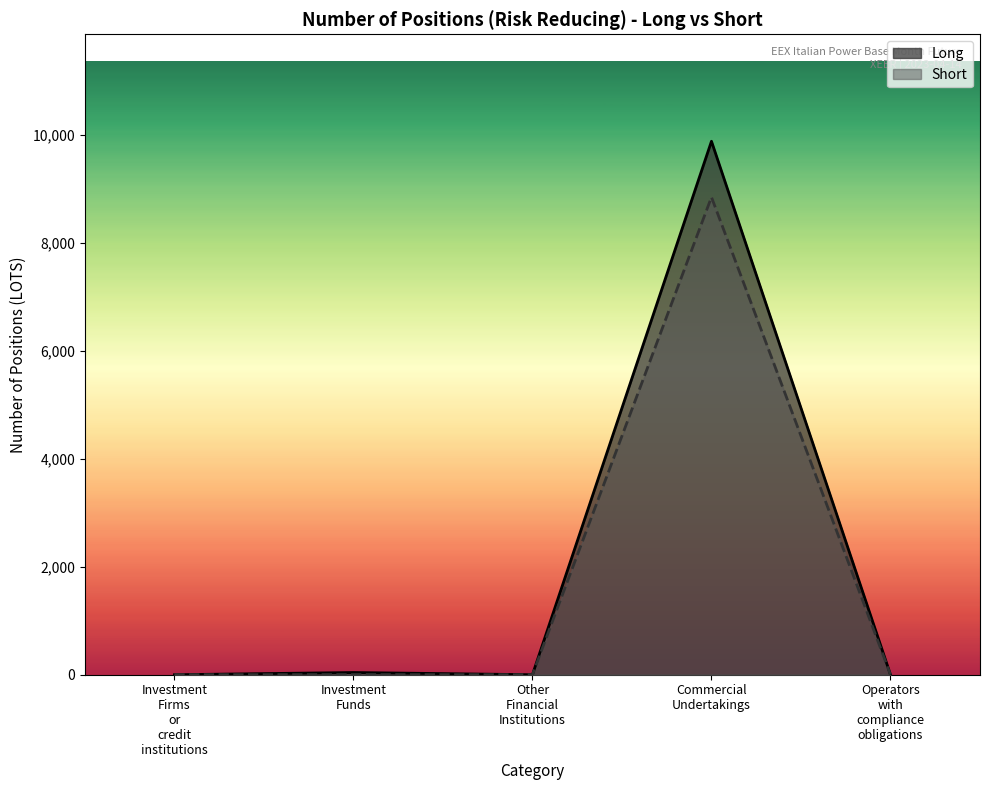

True or false: Long and Short intersect in this chart.

False